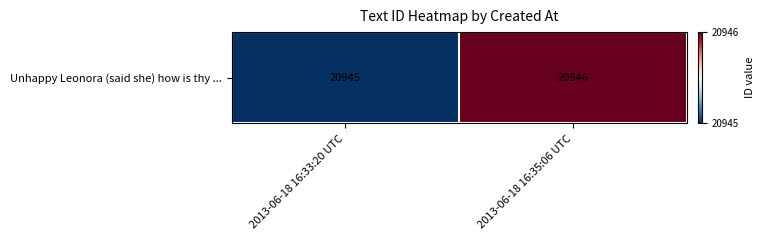

Reading left to right, list all the values displayed in this chart.

20945	20946